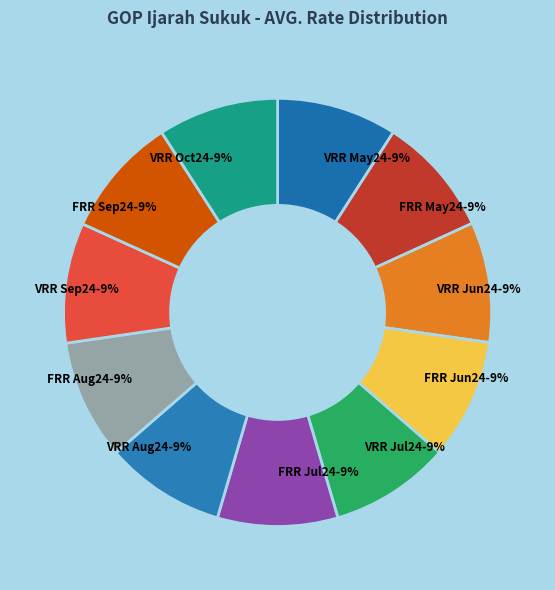

How many segments does this pie chart have?

11